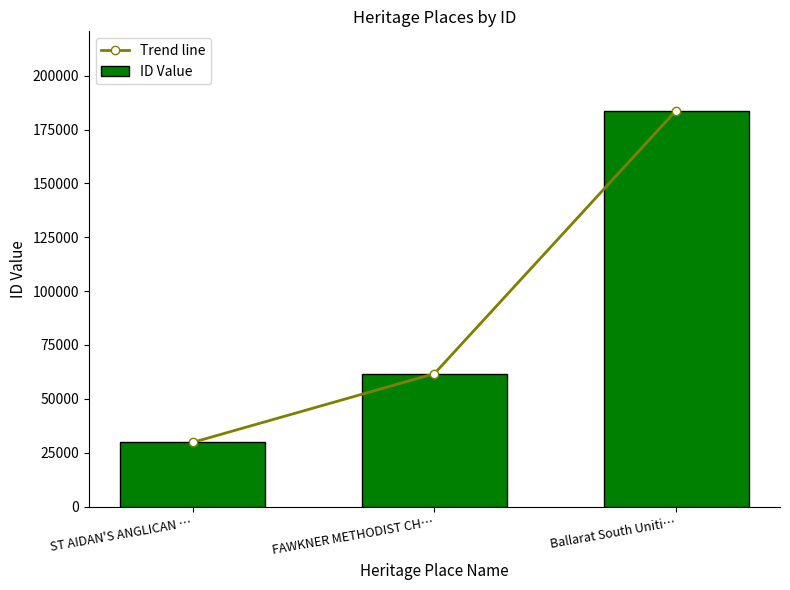

What is the label of the 1st bar from the left?

ST AIDAN'S ANGLICAN …